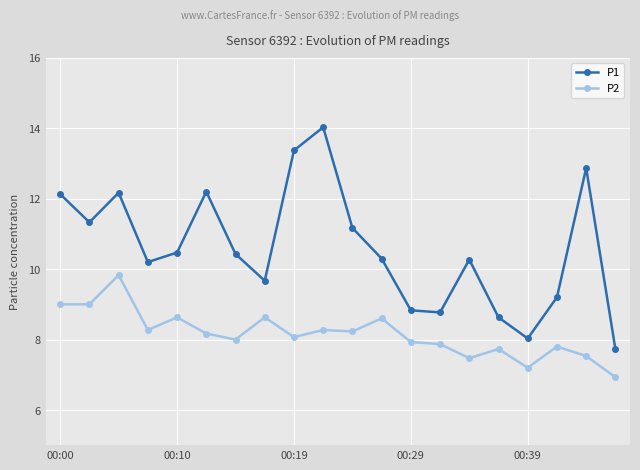

What is the difference between the maximum and minimum values in the P2 series?

2.9